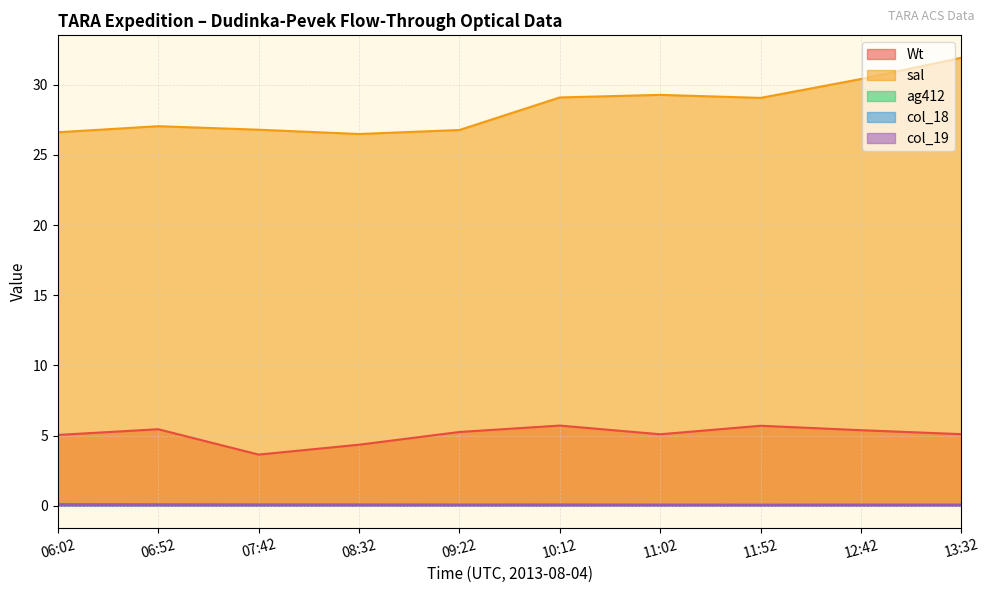

Is the value of sal at 13:32 greater than the value of col_18 at 11:52?

Yes